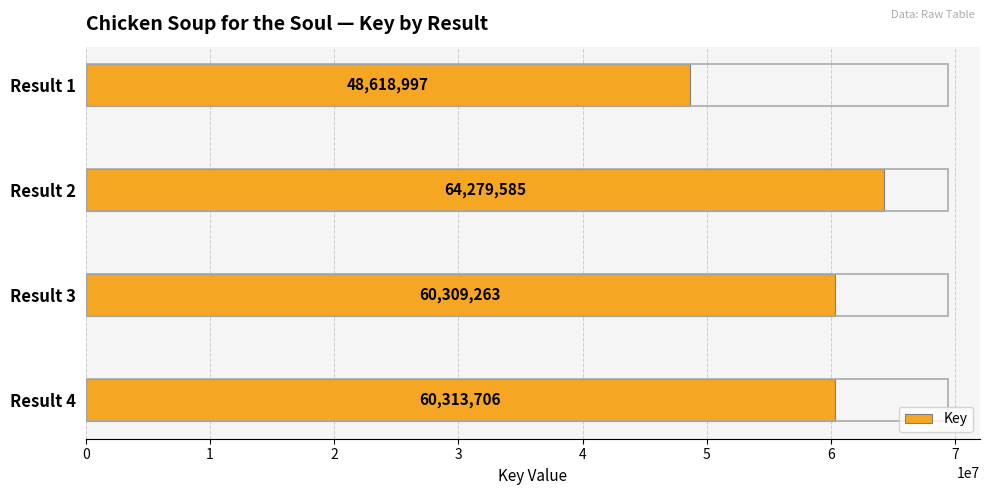

How many bars are there in total?

4